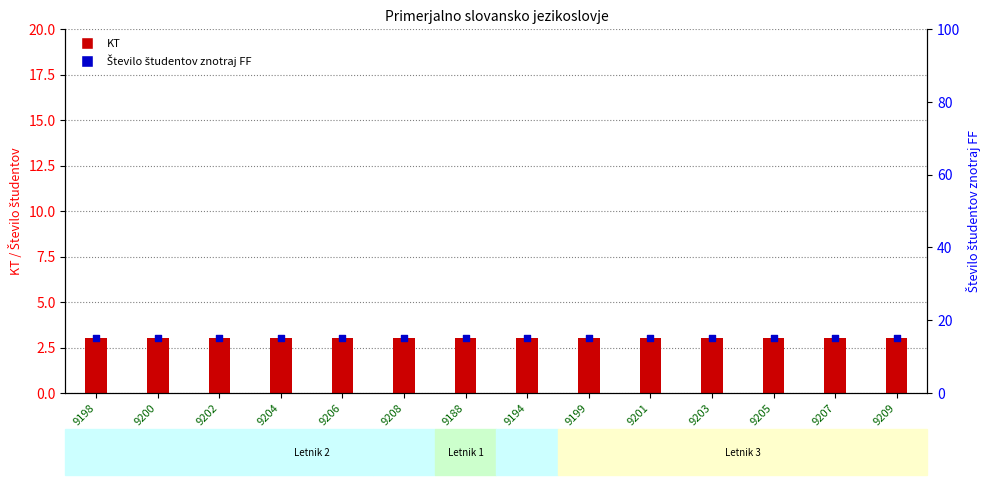

At which category is the sum across all series the highest?

9198